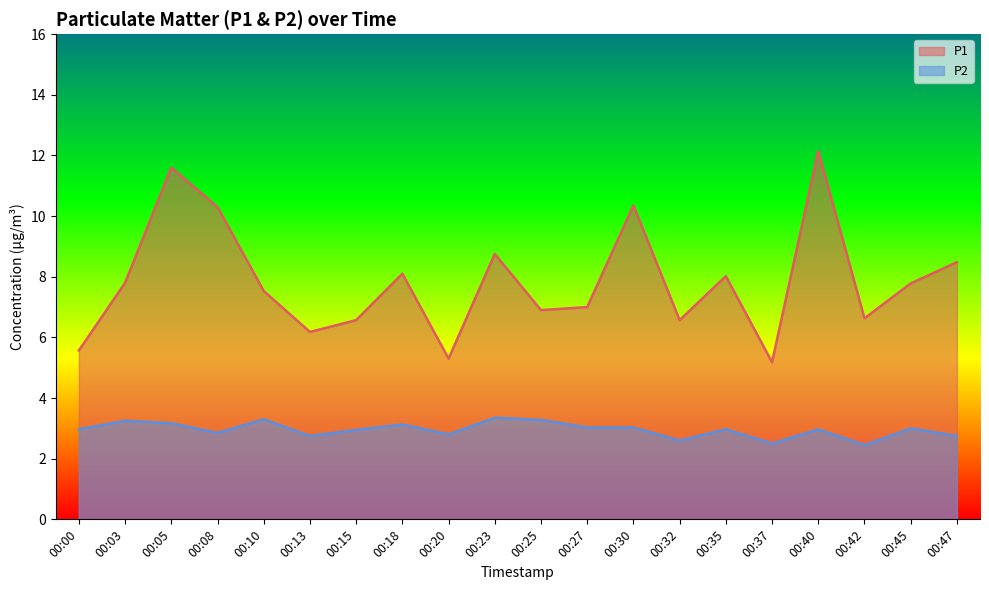

How many lines are shown in the chart?

2